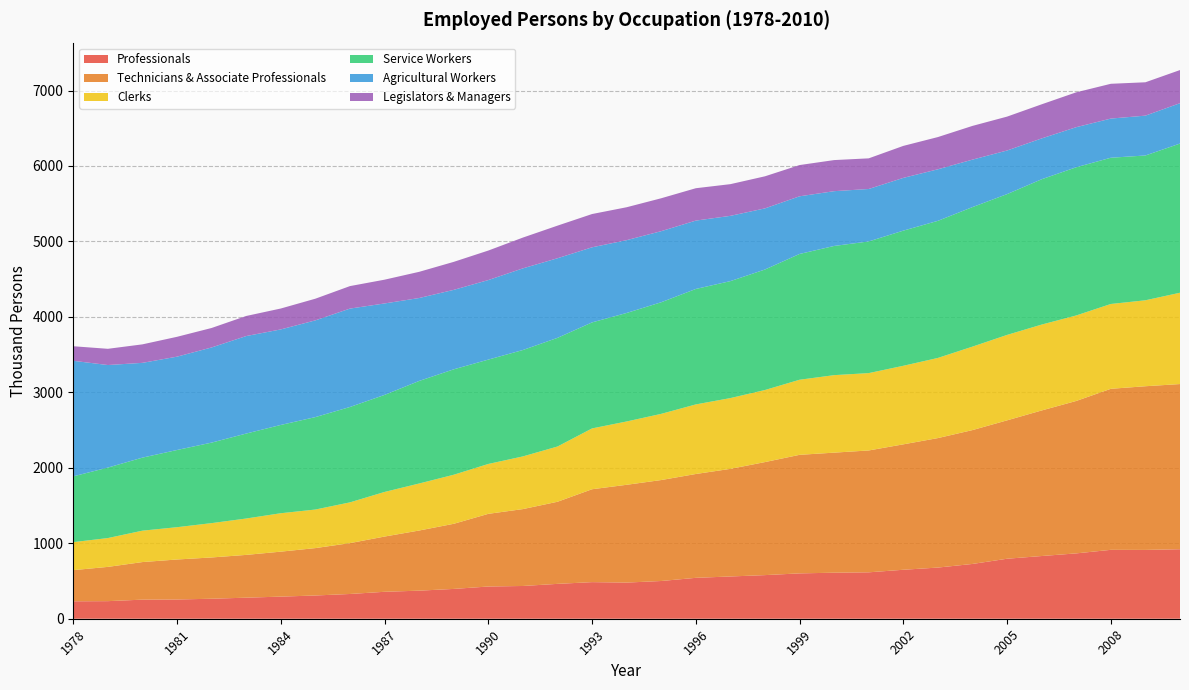

Reading left to right, extract all data points from this chart.

Professionals: 1978=231	1979=233	1980=253	1981=255	1982=265	1983=279	1984=293	1985=308	1986=328	1987=357	1988=372	1989=395	1990=427	1991=434	1992=462	1993=485	1994=479	1995=500	1996=542	1997=560	1998=578	1999=601	2000=610	2001=615	2002=649	2003=678	2004=726	2005=795	2006=831	2007=866	2008=913	2009=912	2010=921
Technicians & Associate Professionals: 1978=413	1979=454	1980=498	1981=530	1982=547	1983=567	1984=596	1985=628	1986=674	1987=732	1988=797	1989=863	1990=963	1991=1019	1992=1088	1993=1231	1994=1296	1995=1338	1996=1376	1997=1426	1998=1498	1999=1571	2000=1591	2001=1615	2002=1662	2003=1716	2004=1774	2005=1834	2006=1929	2007=2020	2008=2134	2009=2169	2010=2189
Clerks: 1978=371	1979=382	1980=416	1981=428	1982=455	1983=482	1984=509	1985=511	1986=540	1987=591	1988=623	1989=650	1990=661	1991=698	1992=732	1993=806	1994=839	1995=877	1996=922	1997=938	1998=955	1999=995	2000=1027	2001=1025	2002=1041	2003=1062	2004=1106	2005=1132	2006=1138	2007=1133	2008=1124	2009=1139	2010=1210
Service Workers: 1978=872	1979=934	1980=968	1981=1023	1982=1067	1983=1126	1984=1170	1985=1225	1986=1264	1987=1286	1988=1359	1989=1397	1990=1383	1991=1410	1992=1440	1993=1405	1994=1438	1995=1479	1996=1530	1997=1550	1998=1597	1999=1667	2000=1712	2001=1745	2002=1791	2003=1817	2004=1849	2005=1866	2006=1926	2007=1964	2008=1938	2009=1919	2010=1977
Agricultural Workers: 1978=1531	1979=1359	1980=1256	1981=1237	1982=1261	1983=1292	1984=1266	1985=1282	1986=1304	1987=1212	1988=1099	1989=1053	1990=1054	1991=1082	1992=1055	1993=995	1994=965	1995=942	1996=906	1997=865	1998=810	1999=764	2000=726	2001=695	2002=699	2003=683	2004=629	2005=578	2006=541	2007=531	2008=519	2009=528	2010=535
Legislators & Managers: 1978=193	1979=215	1980=245	1981=263	1982=258	1983=266	1984=277	1985=287	1986=298	1987=315	1988=347	1989=371	1990=391	1991=408	1992=432	1993=441	1994=436	1995=436	1996=429	1997=420	1998=425	1999=414	2000=412	2001=406	2002=424	2003=427	2004=447	2005=449	2006=452	2007=462	2008=461	2009=442	2010=439